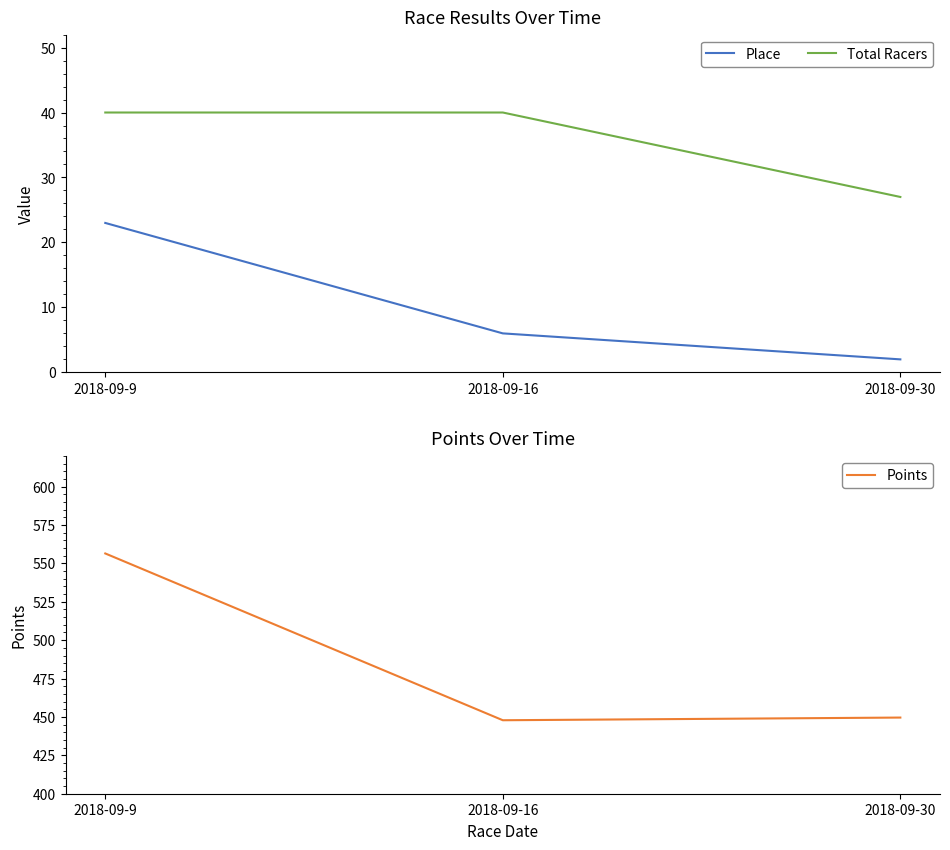

How many values in the Points series exceed 449?

2